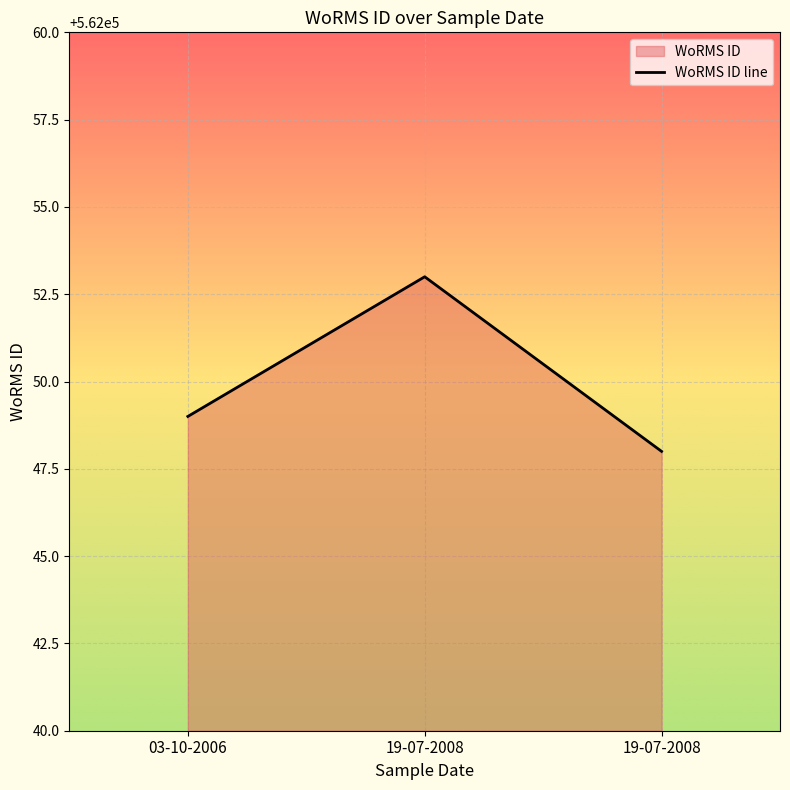

How many data points are above 562049?

1